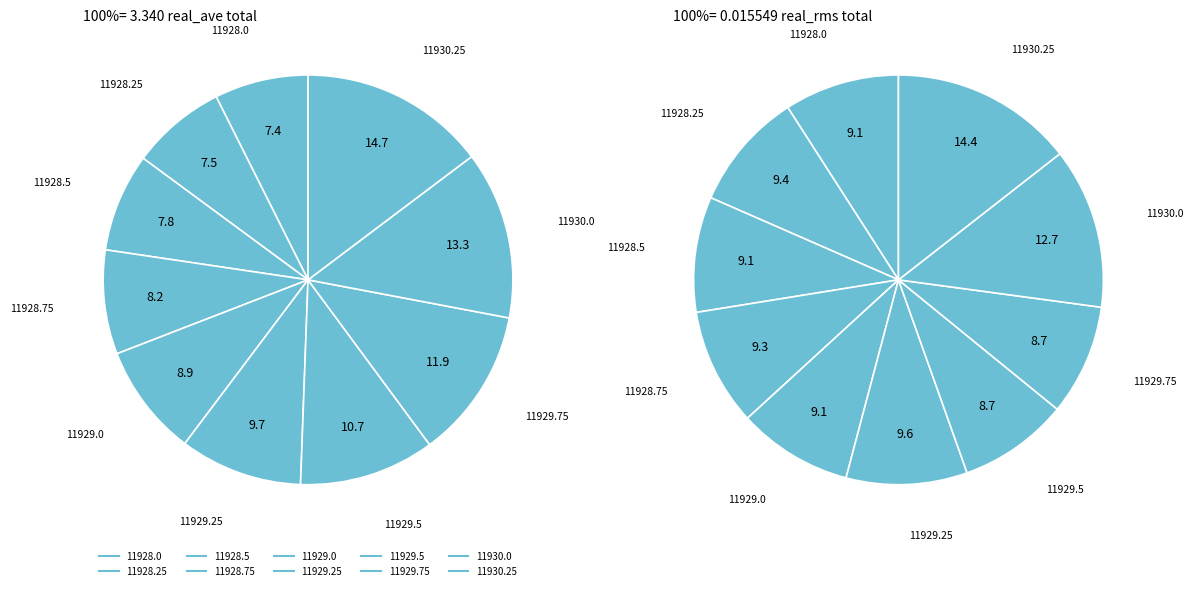

Which category has the biggest portion of the pie?

11930.25